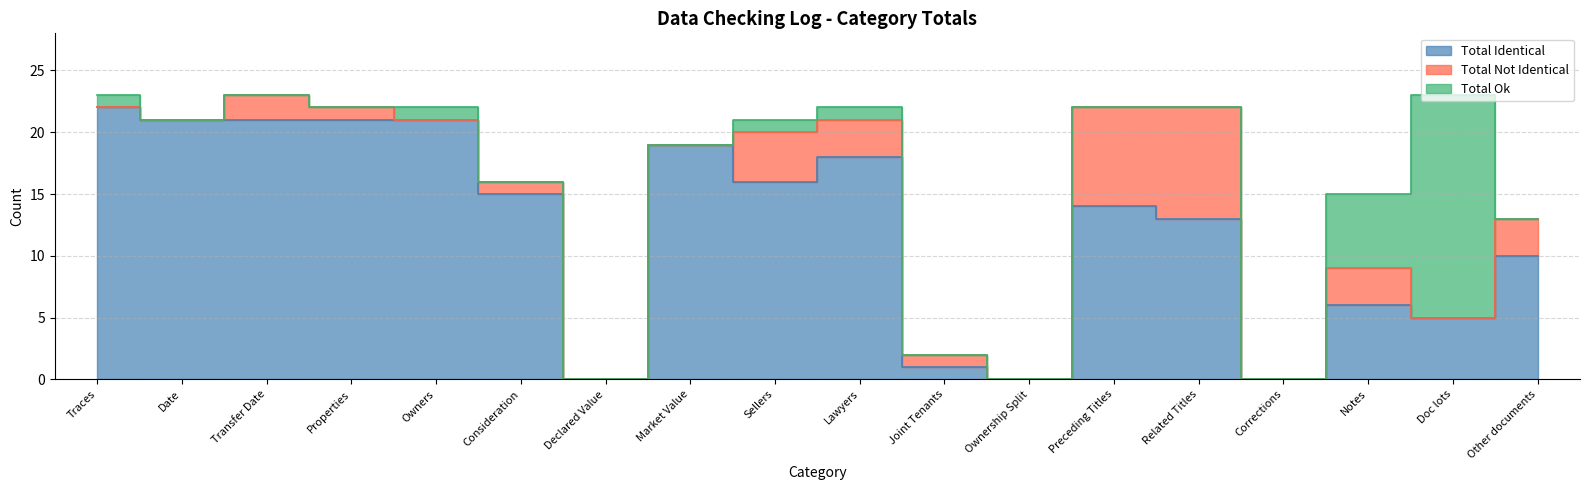

Between Transfer Date and Owners, which series saw the biggest shift?

Total Not Identical